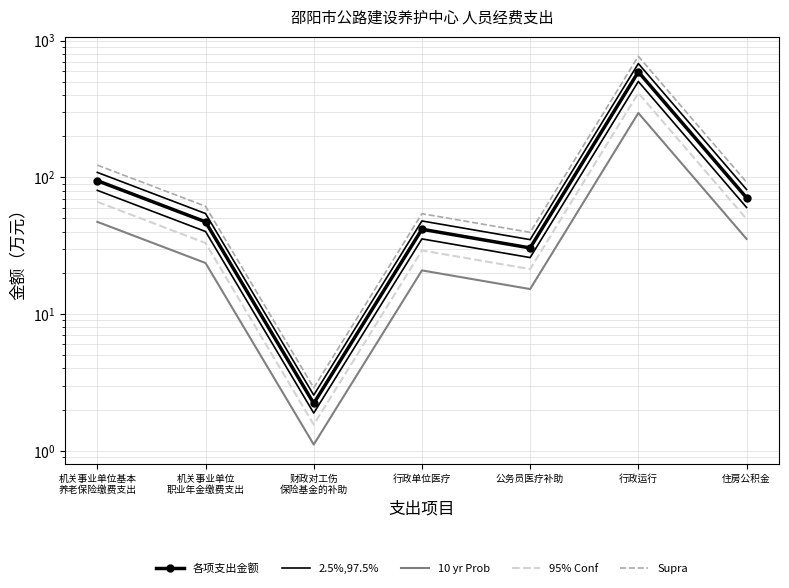

How many data points does each series have?

7